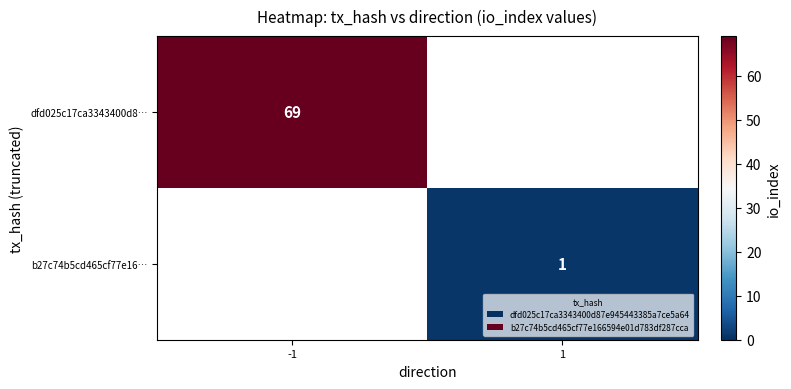

The dfd025c17ca3343400d8… series shows 121 at -1. True or false?

False